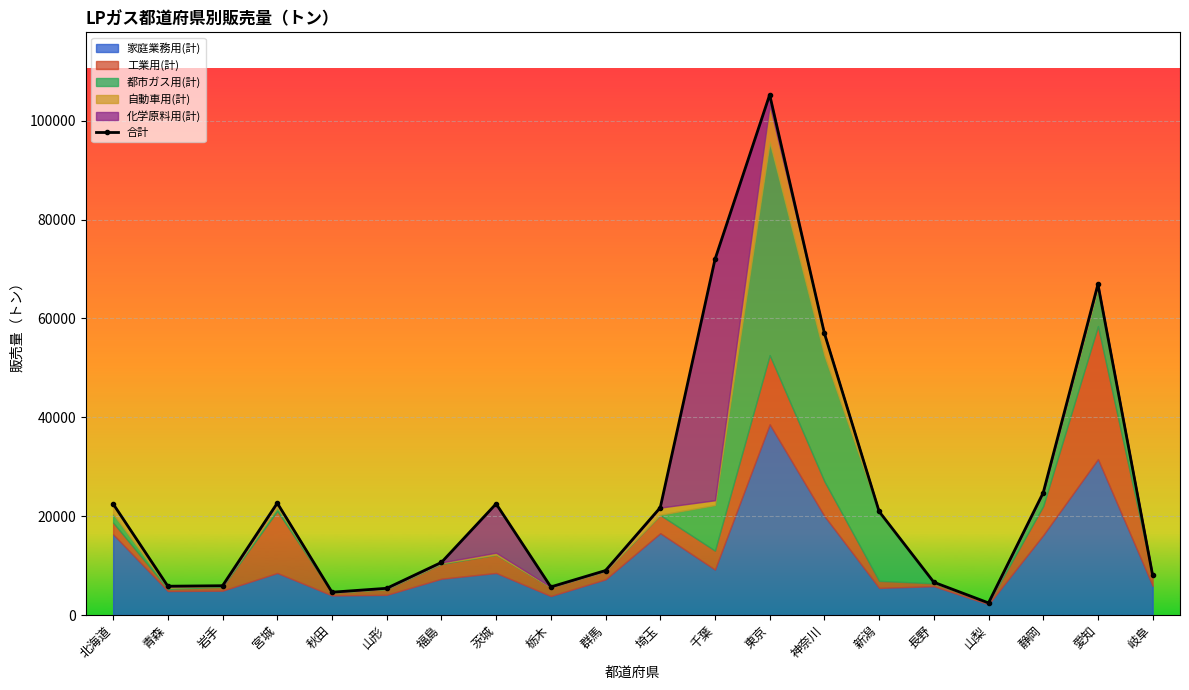

What is the sum of the values at 山形 and 愛知?

72332